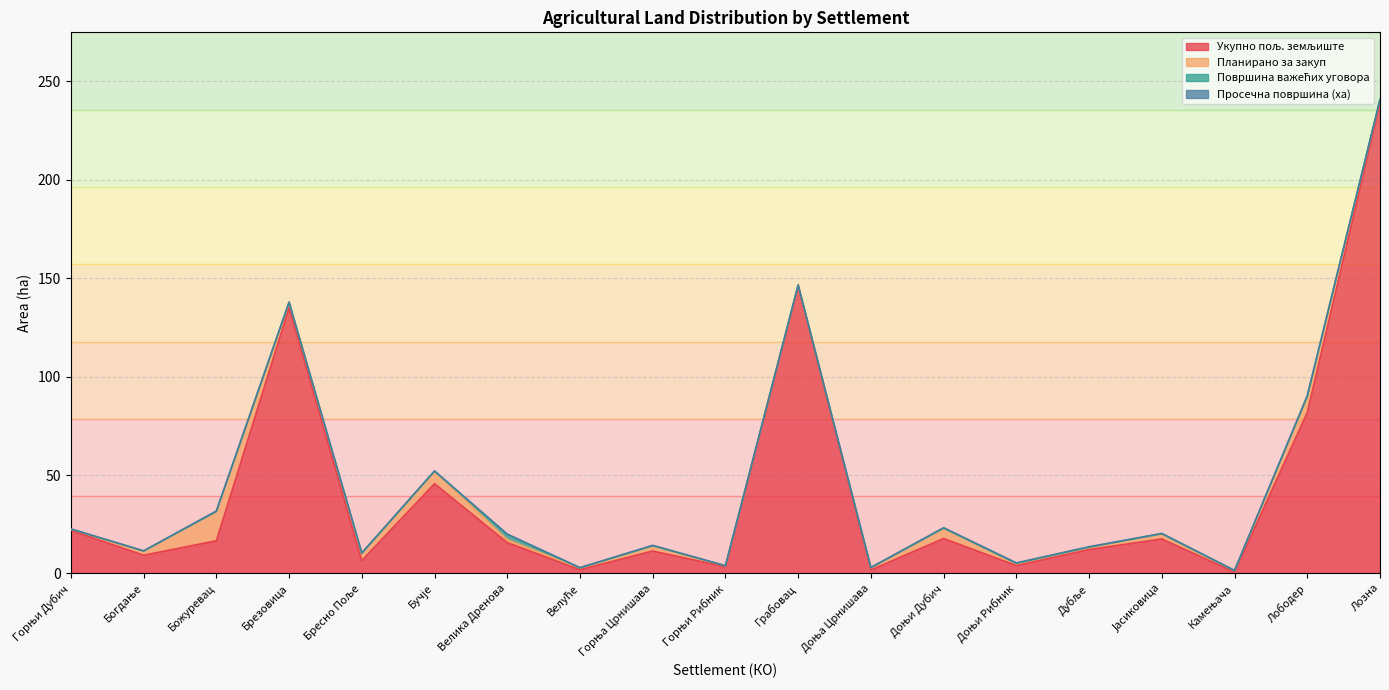

The Укупно пољ. земљиште series shows 17.8 at Доњи Дубич. True or false?

True